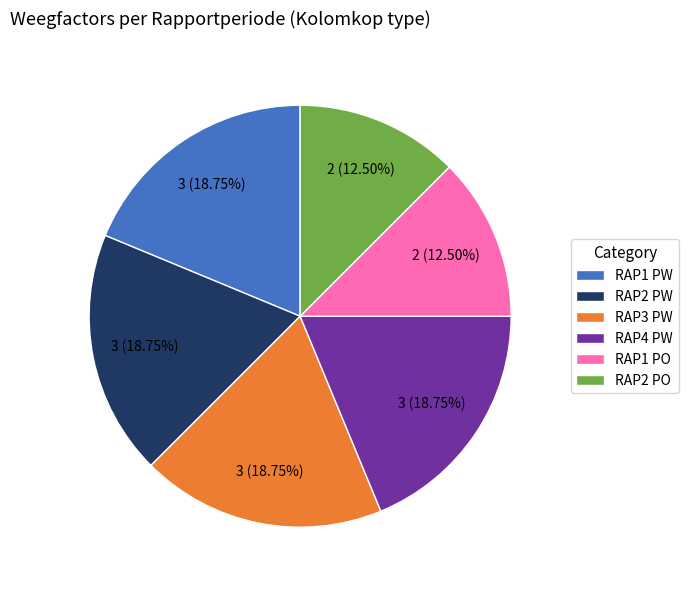

Approximately how many times larger is the value at RAP2 PO compared to RAP2 PW?

0.7